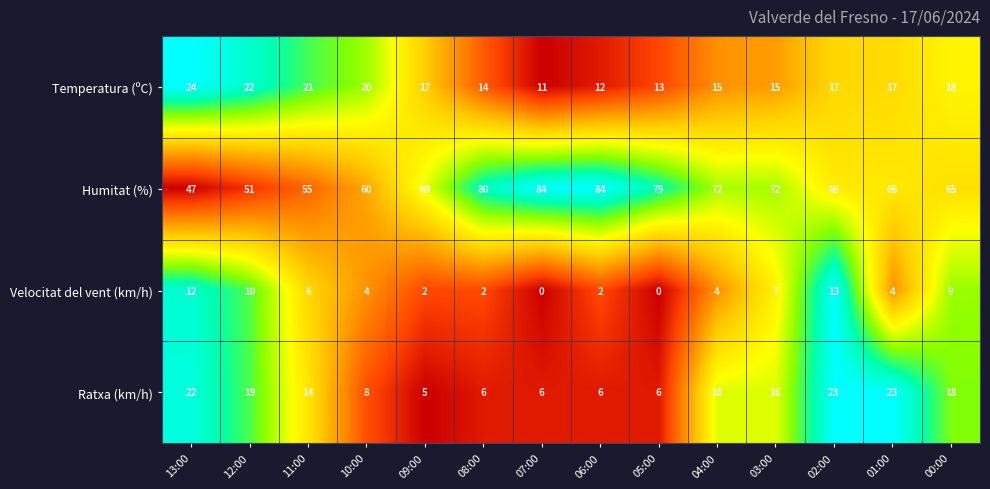

What is the greatest value displayed?

84